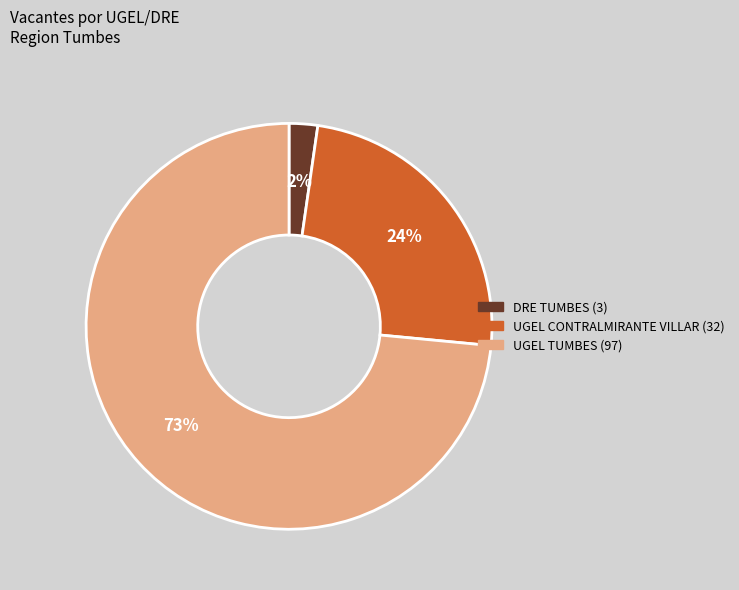

To the nearest percent, what is the combined percentage of UGEL CONTRALMIRANTE VILLAR and UGEL TUMBES?

98%